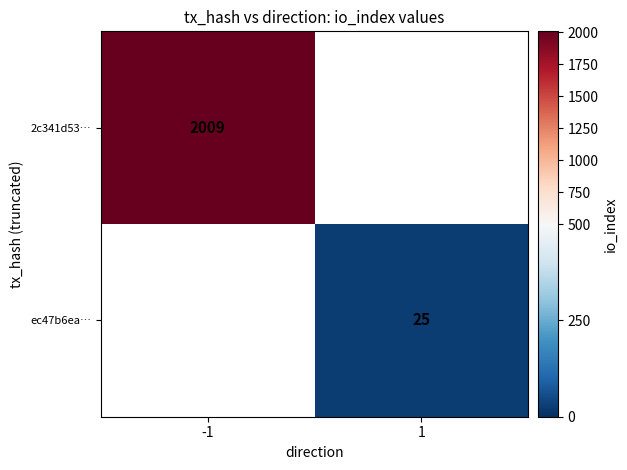

What is the greatest value displayed?

2009.0